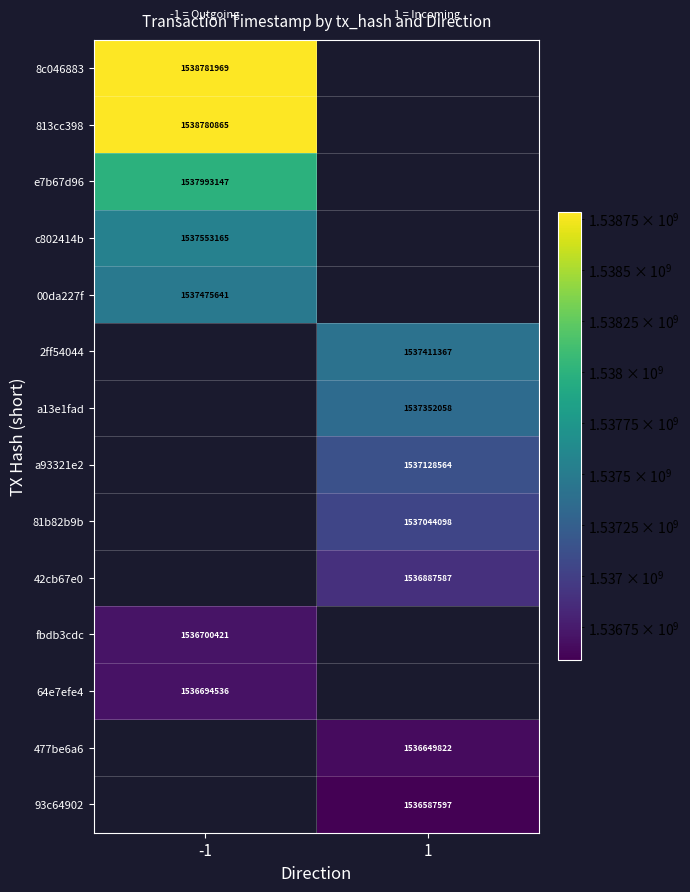

At how many categories does at least one series exceed 1537116560?

2